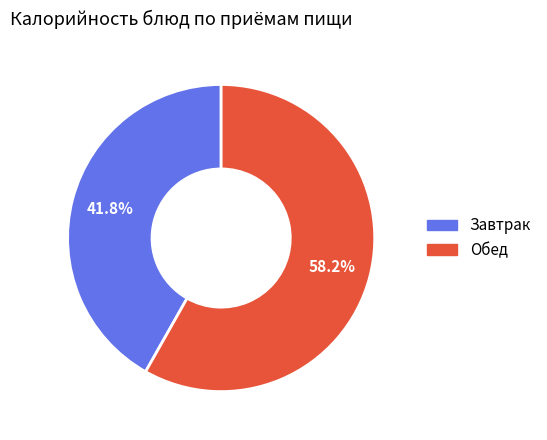

Is there a majority slice in this chart?

Yes